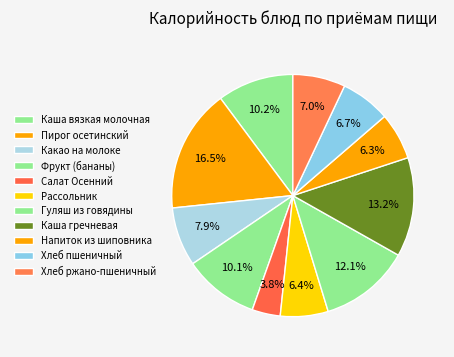

How many slices are in this pie chart?

11